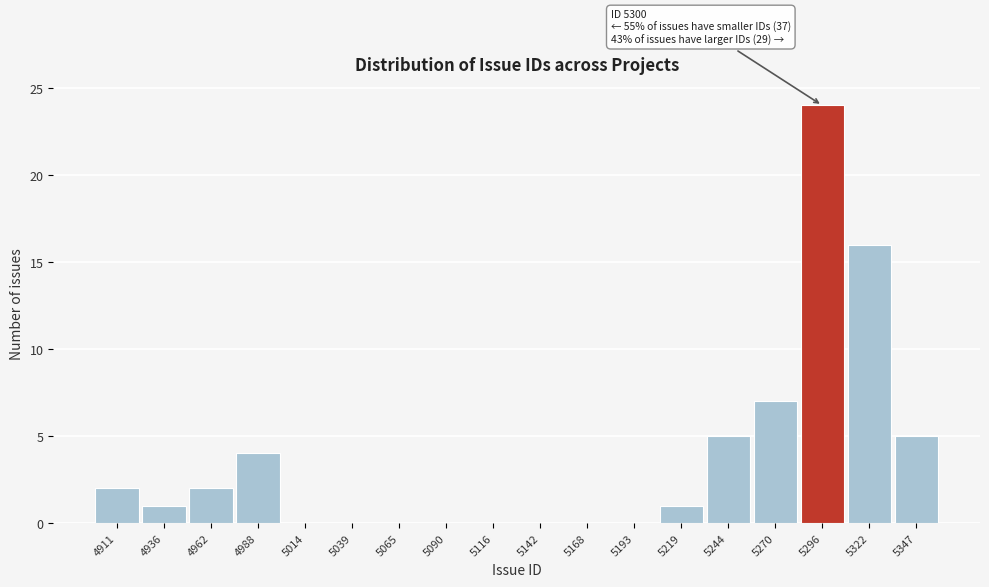

Over which range of the x-axis is the bar tallest?

5285 to 5310